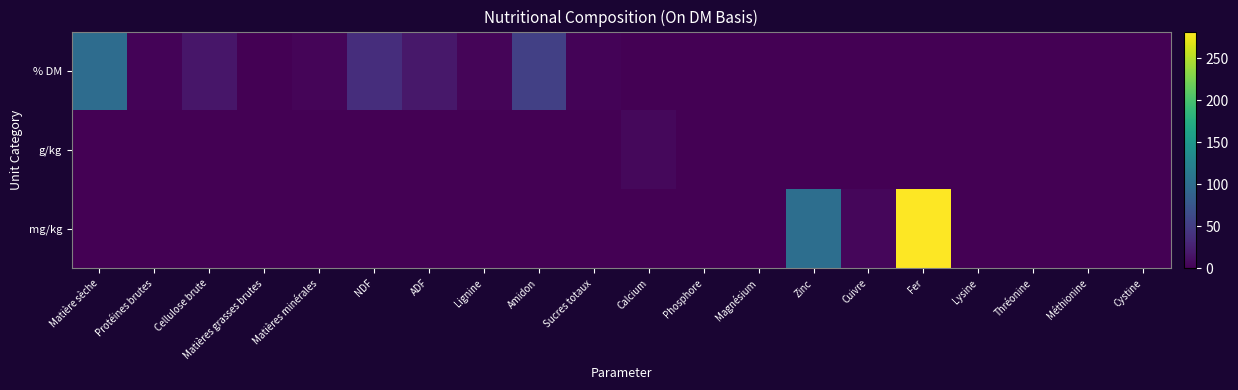

Between Magnésium and Lysine, which is larger?

Magnésium